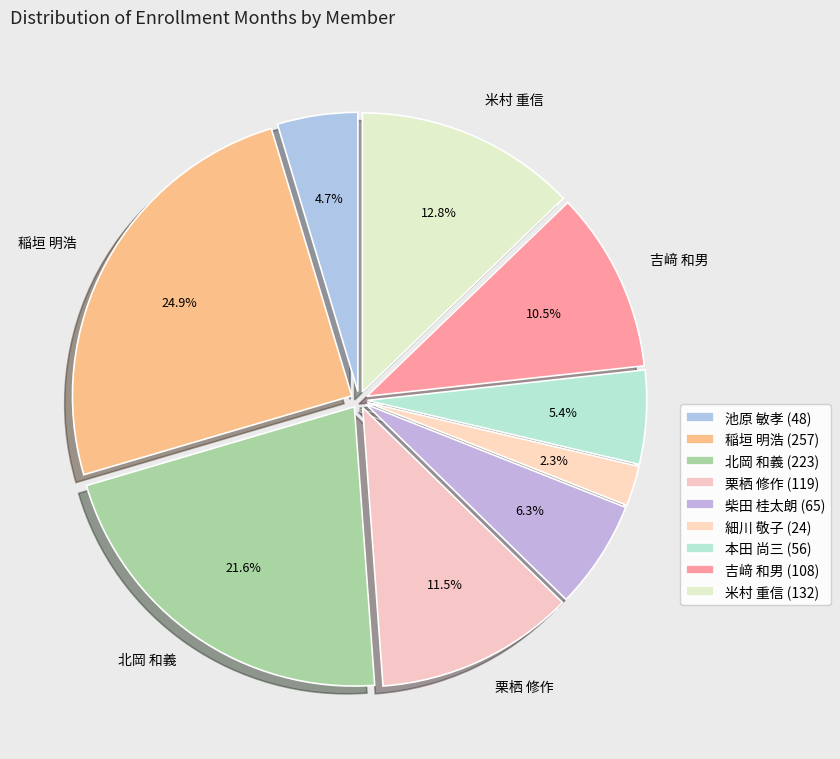

How much of the chart is everything except 稲垣 明浩?

75.1%